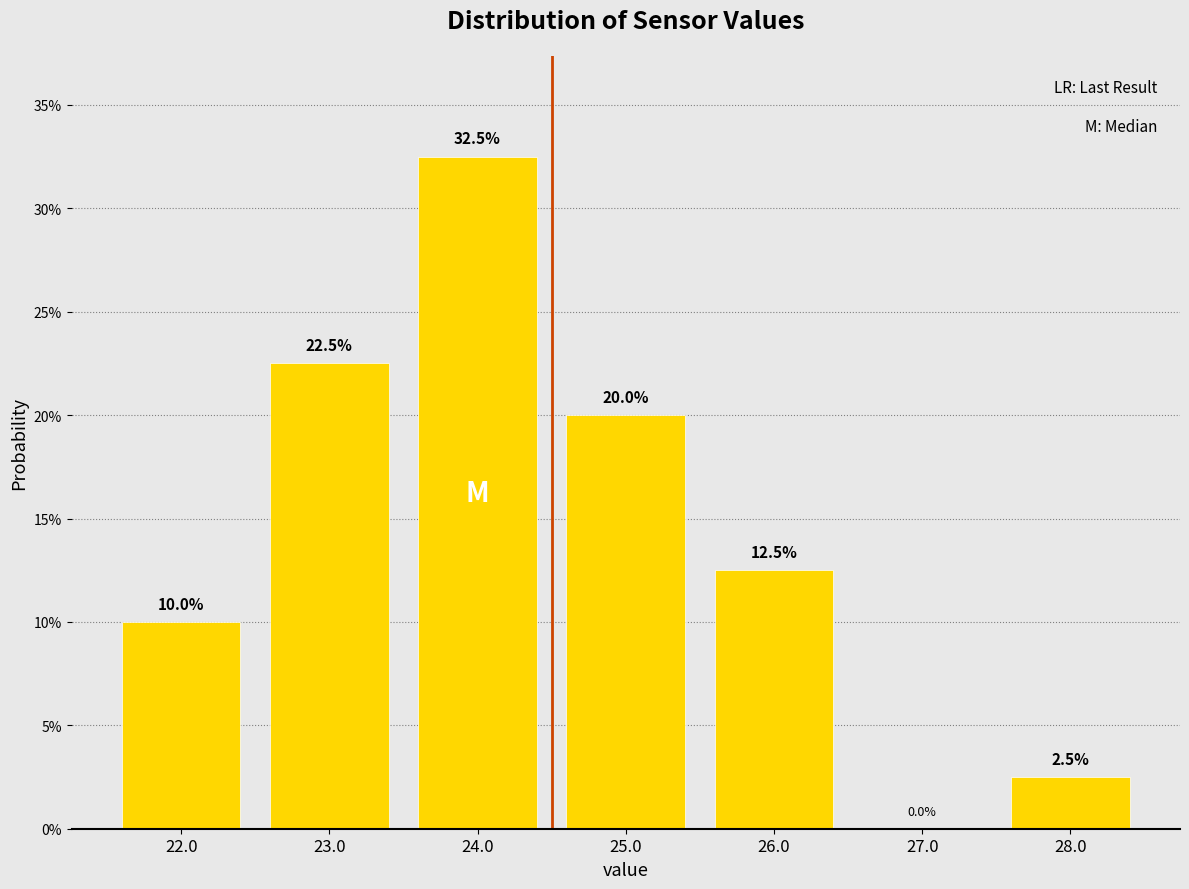

Reading right to left, extract all data points from this chart.

28.0=2.5	27.0=0.0	26.0=12.5	25.0=20.0	24.0=32.5	23.0=22.5	22.0=10.0